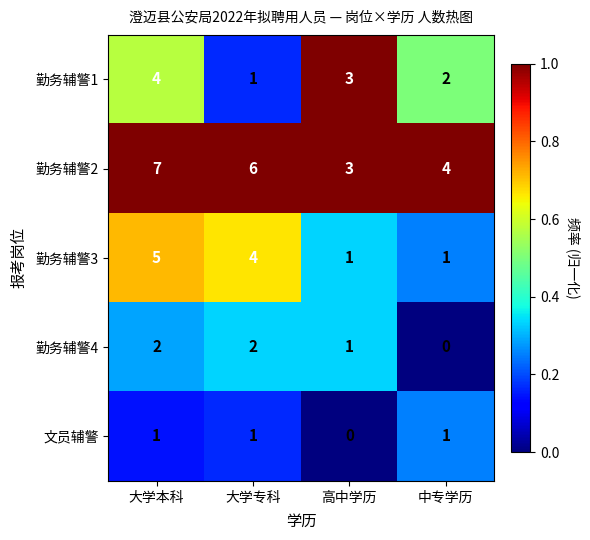

The value of 勤务辅警1 at 中专学历 is 3. True or false?

False